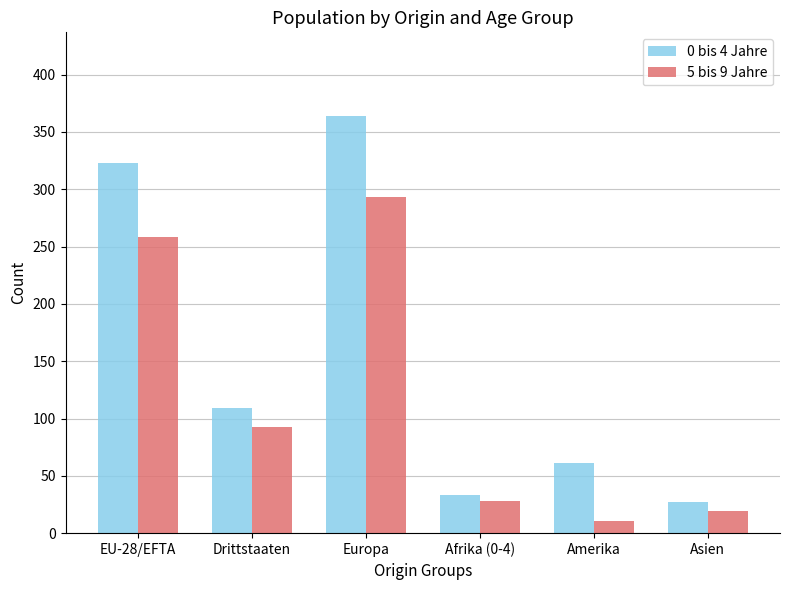

What is the value of the 5 bis 9 Jahre bar at the 2nd from the left?

93